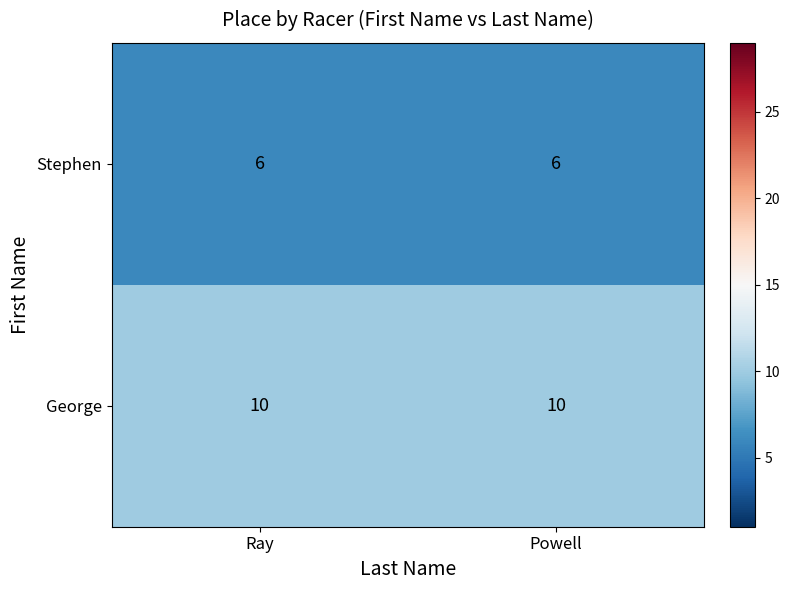

What is the sum of the Stephen values at Powell and Ray?

12